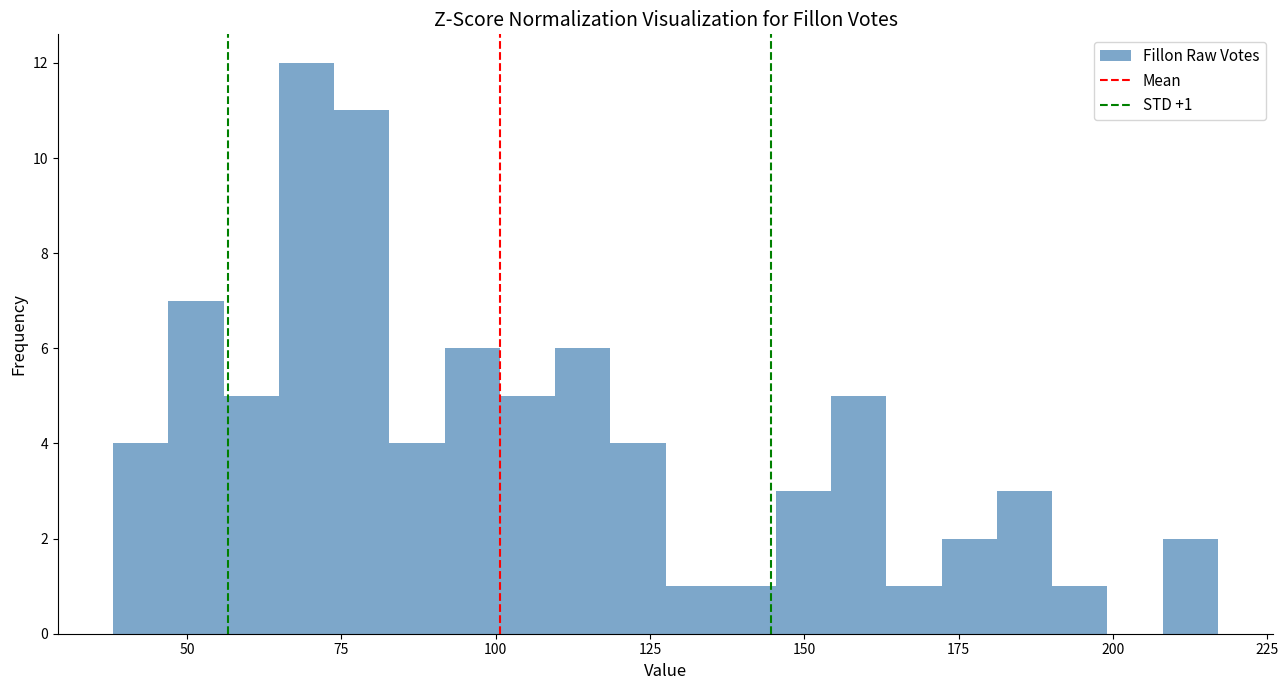

Read against the x-axis, roughly where is the centre of the tallest bar?

70